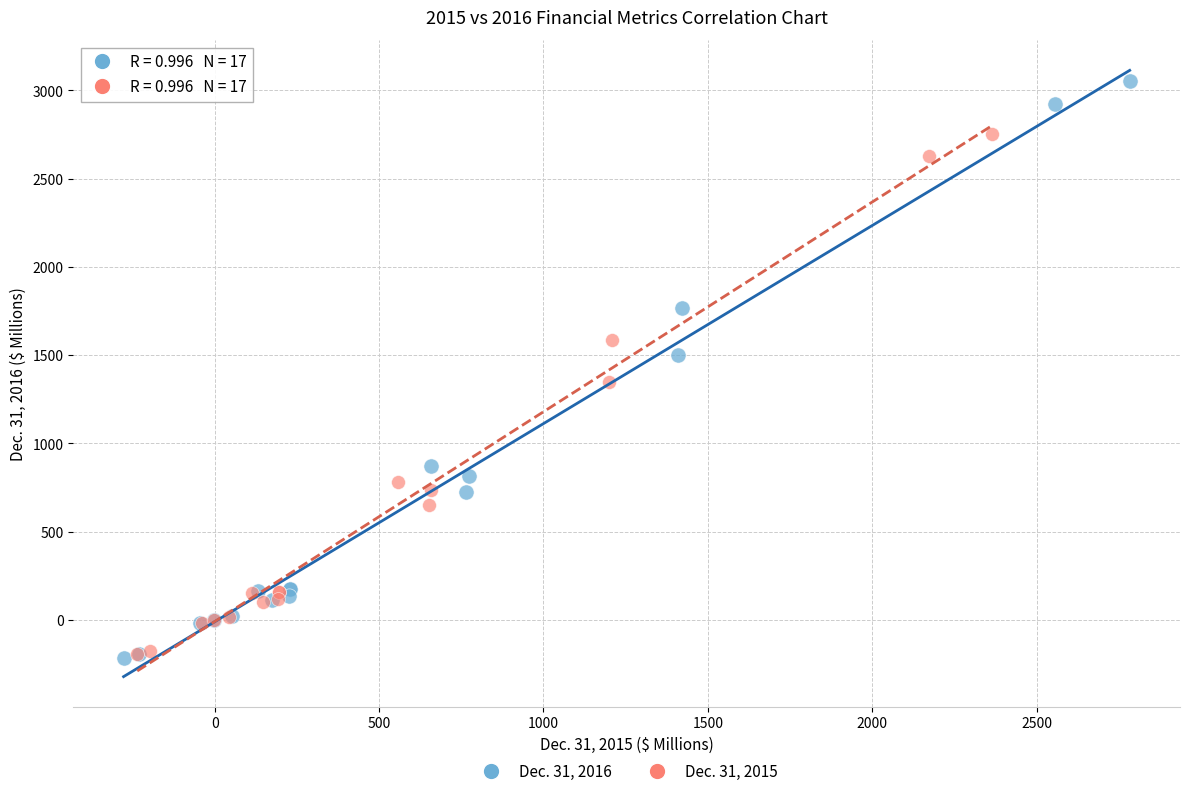

Which series reaches the maximum Y coordinate?

Dec. 31, 2016